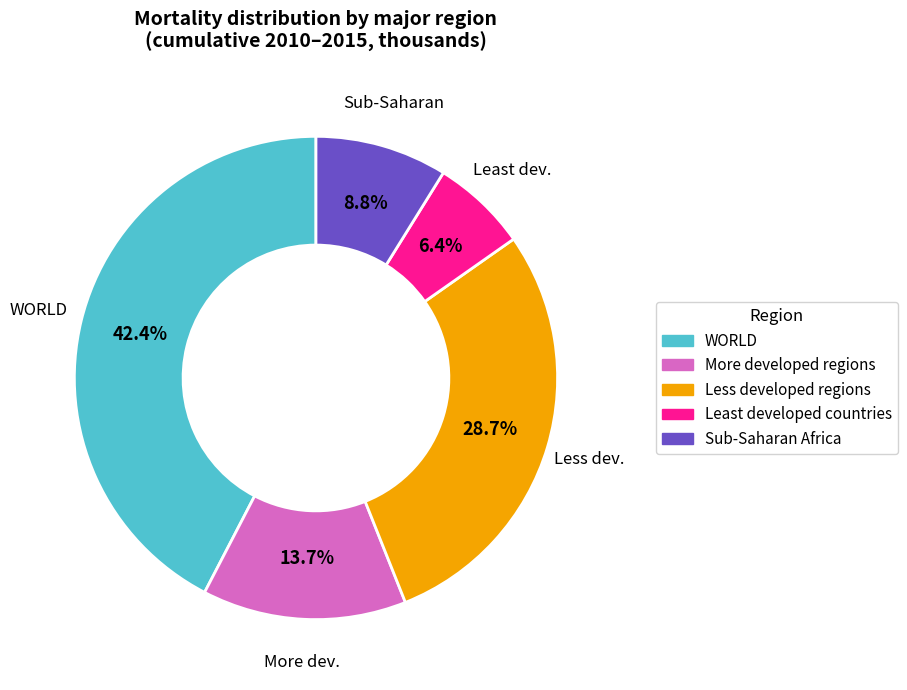

Between More developed regions and Least developed countries, which is larger?

More developed regions